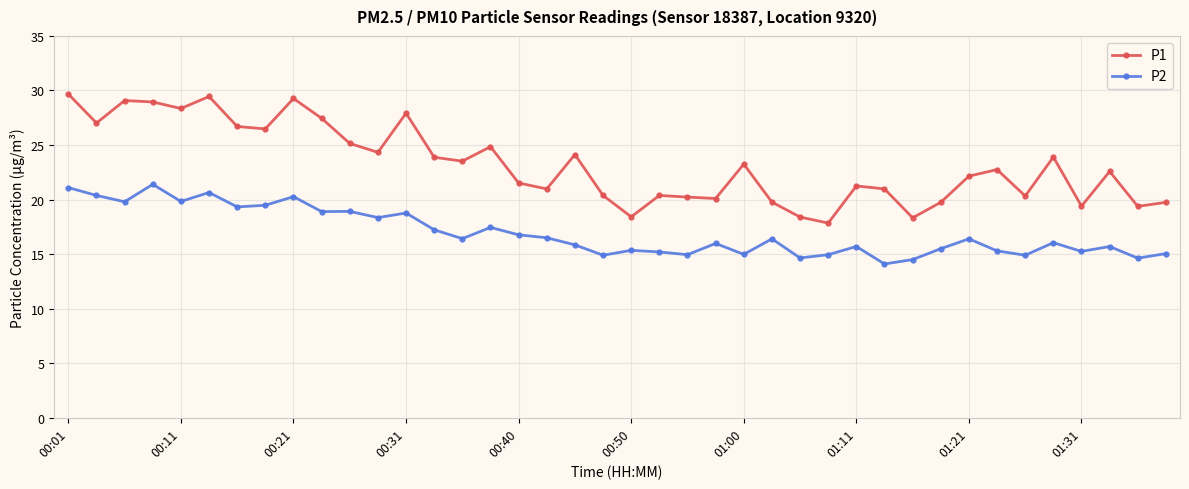

True or false: P1 and P2 intersect in this chart.

False